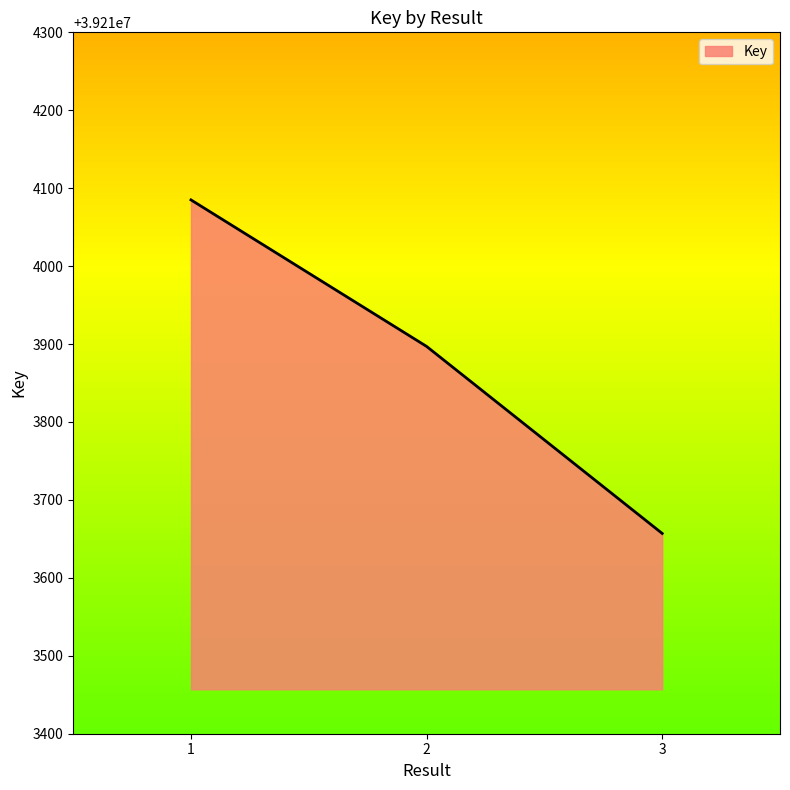

How many lines are shown in the chart?

1